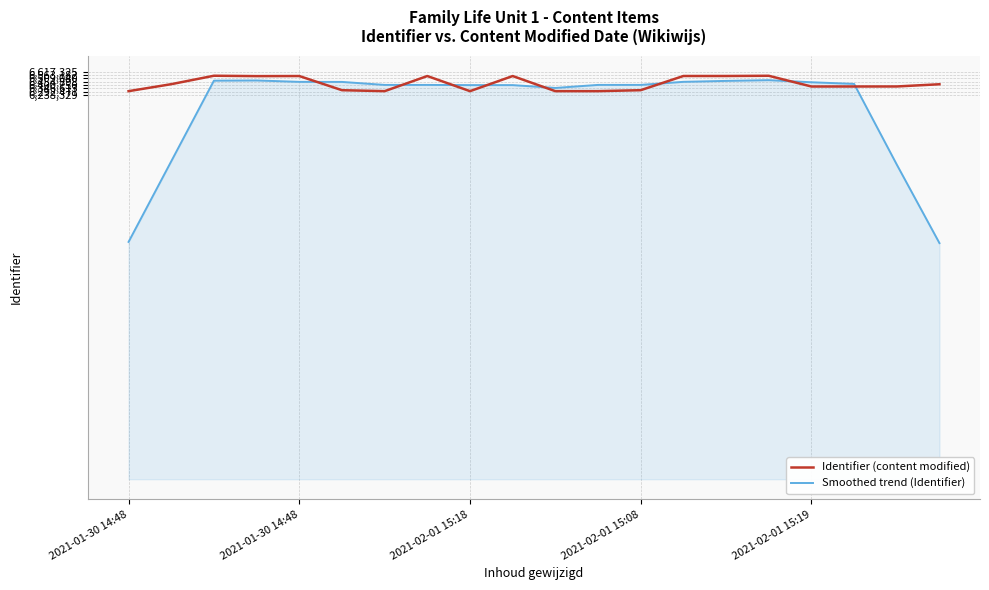

What is the lowest value of the Smoothed trend (Identifier) series?

3833638.2